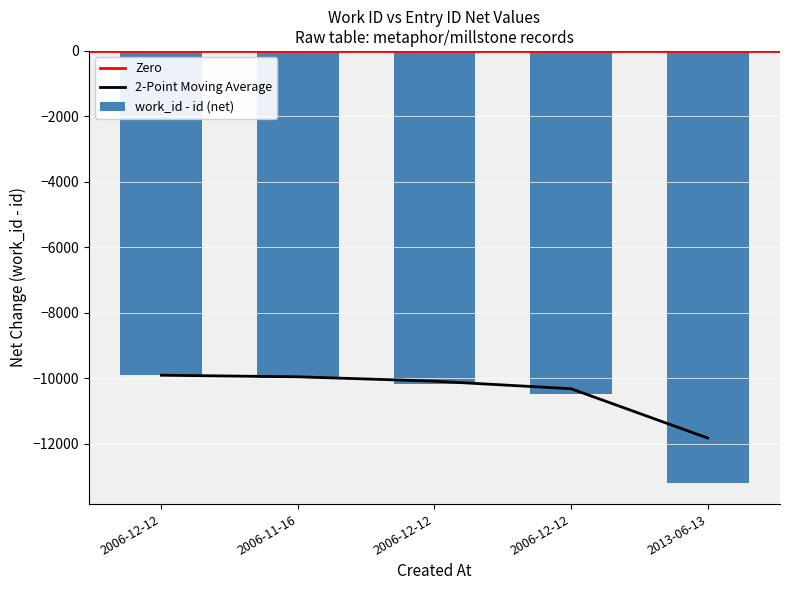

What is the total value across all series at 2013-06-13?

-25022.0